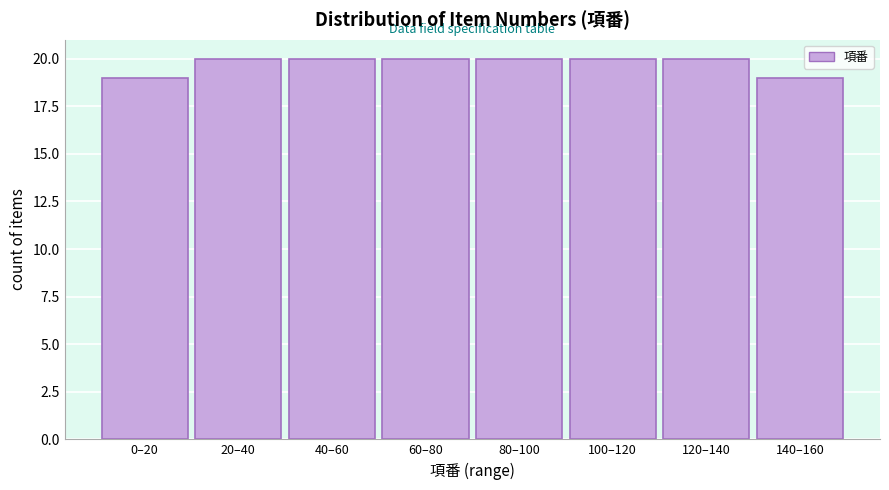

Reading left to right, list all the values displayed in this chart.

0–20=19	20–40=20	40–60=20	60–80=20	80–100=20	100–120=20	120–140=20	140–160=19